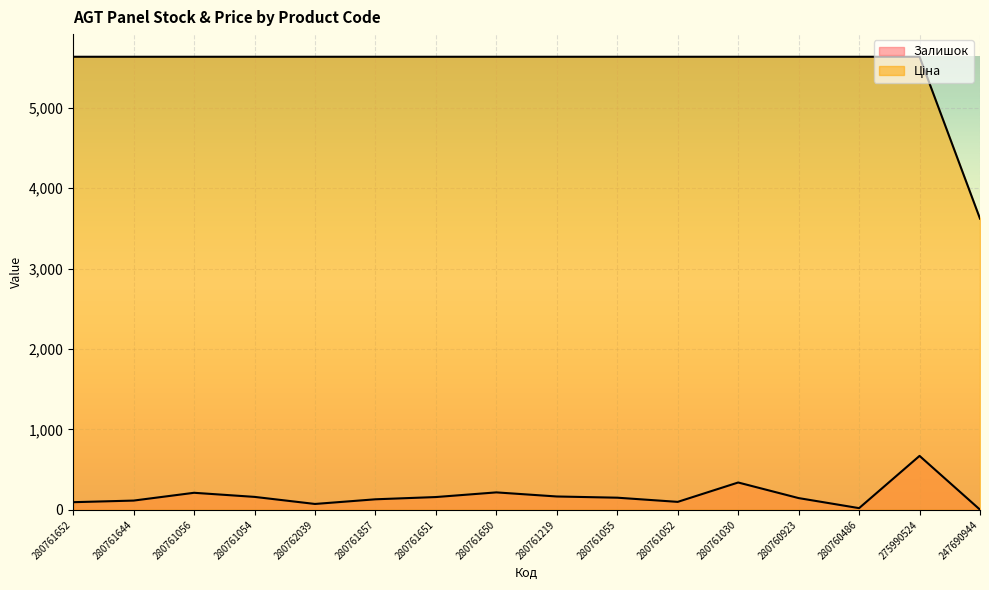

Which series has the largest range (max minus min)?

Ціна